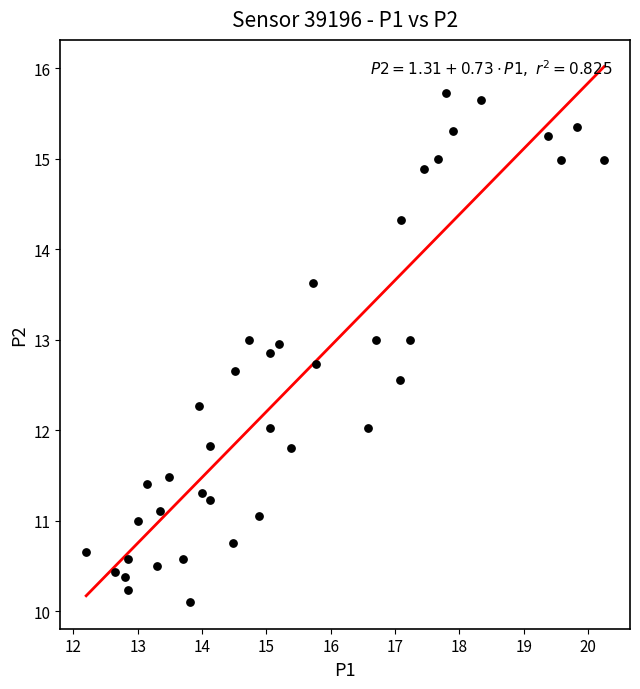

What is the range of X values (max minus min)?

8.1